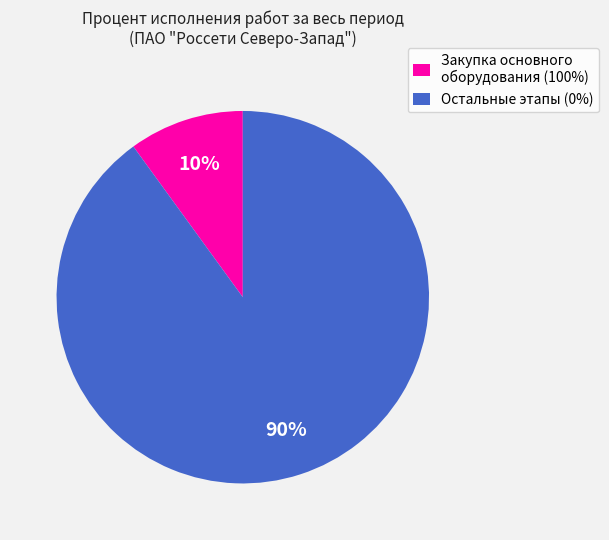

The Остальные этапы (0%) slice represents 99% of the pie. True or false?

False